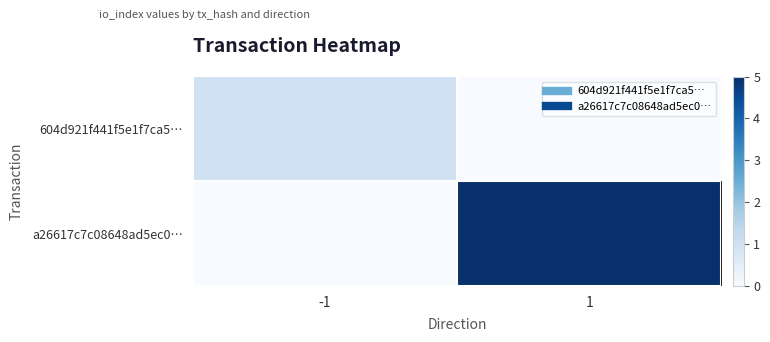

At which category does the chart reach its peak across all series?

1